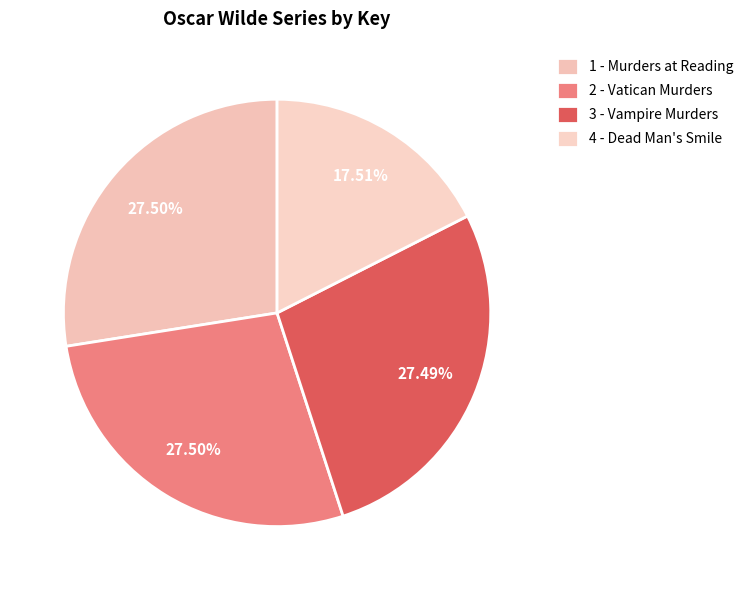

To the nearest percent, what is the average slice percentage?

25%